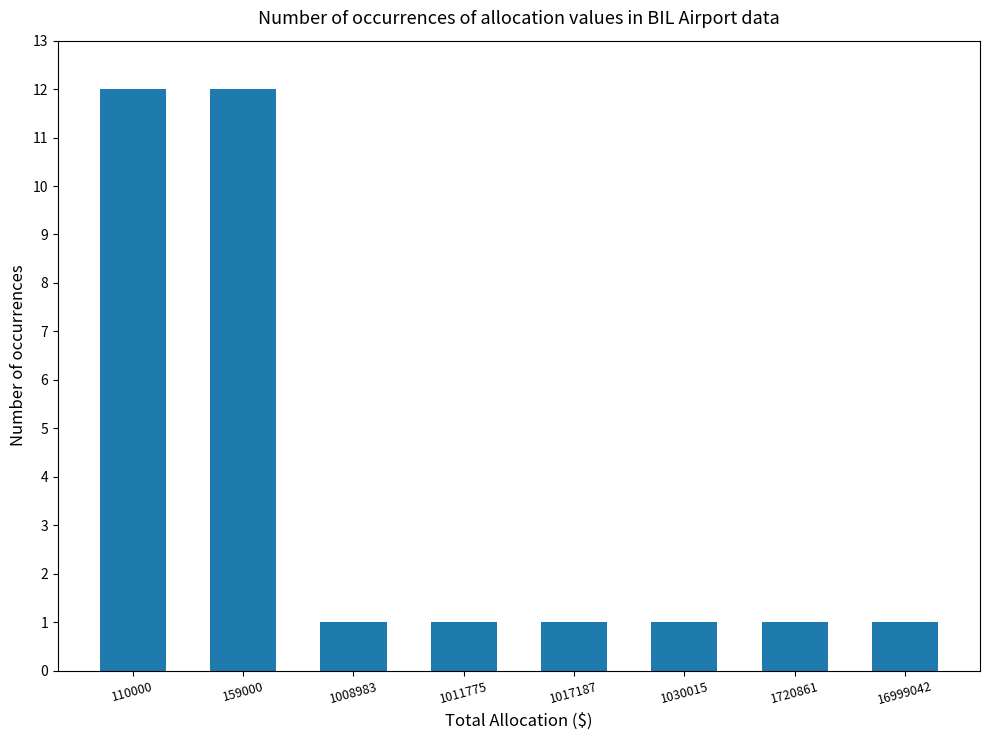

What is the ratio of the value at 1720861 to the value at 1030015?

1.0